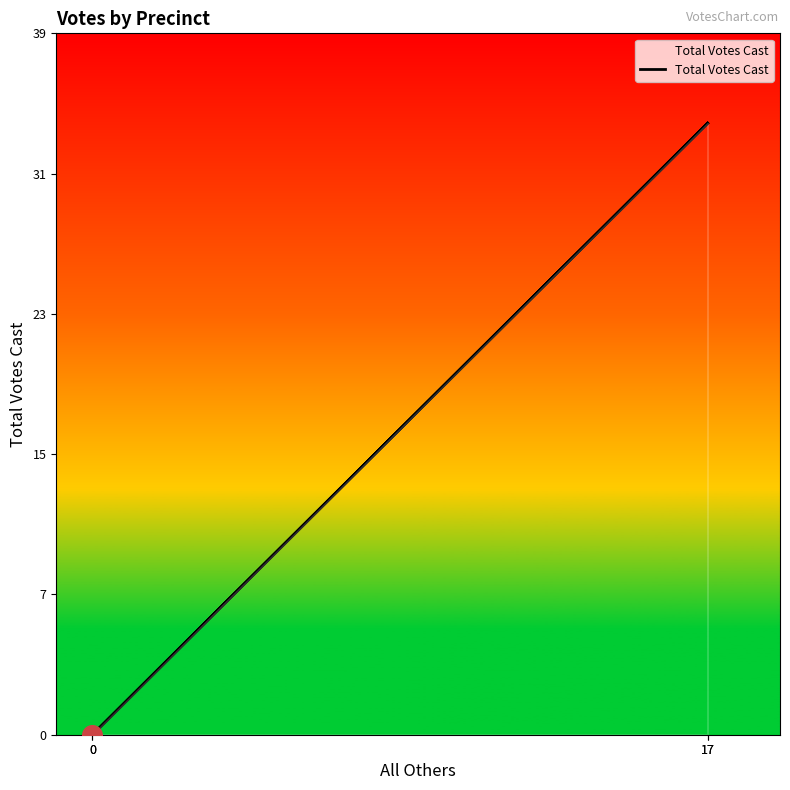

Which has a higher value, 17 or 17?

17